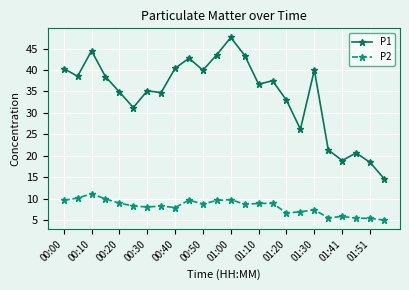

Does the chart display data point markers on the line(s)?

Yes